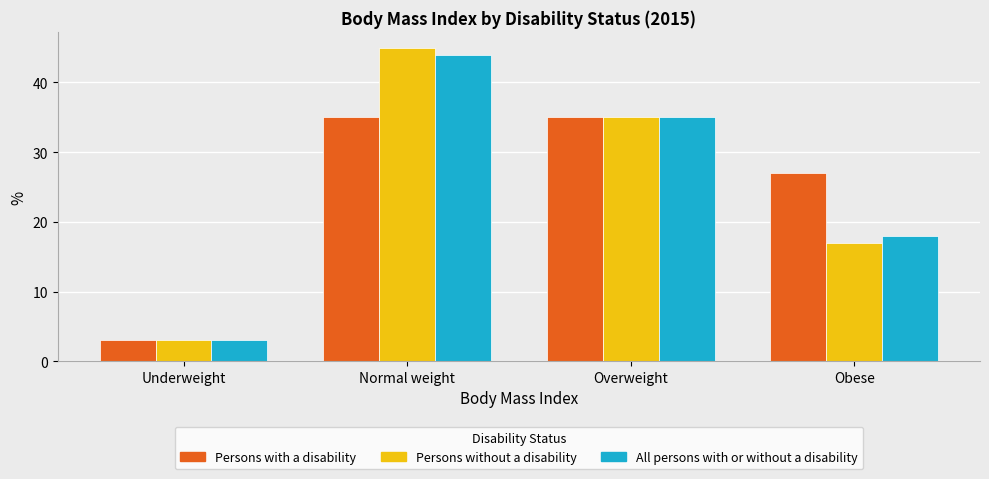

What is the sum of the Persons with a disability values at Underweight and Normal weight?

38